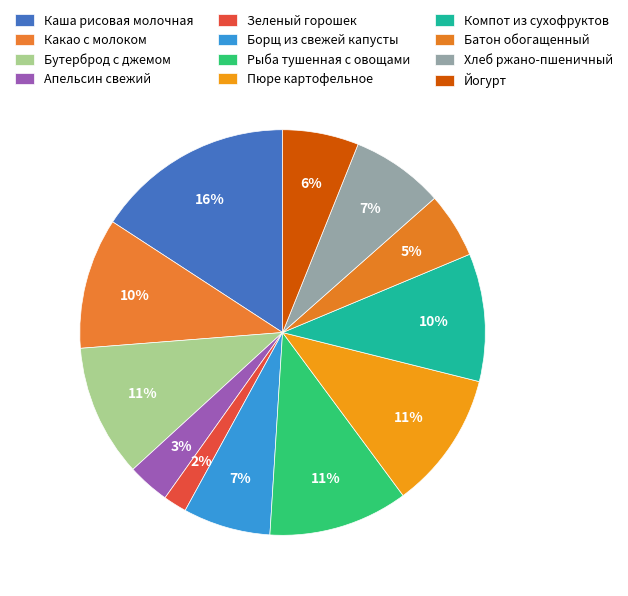

Does Бутерброд с джемом account for over 50% of the chart?

No